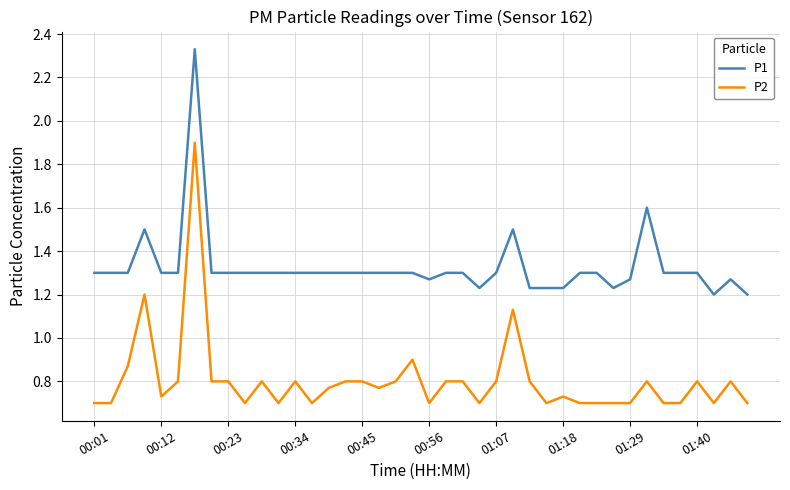

List the series in order of their overall mean, highest first.

P1, P2